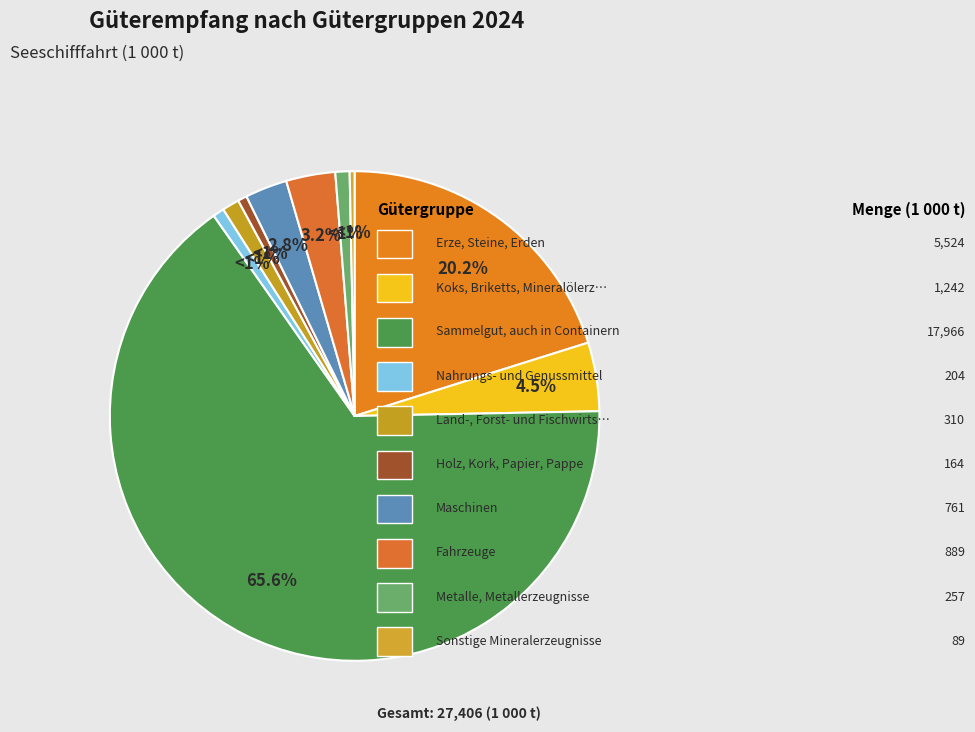

To the nearest percent, what is the difference between the largest and smallest slice percentages?

65%